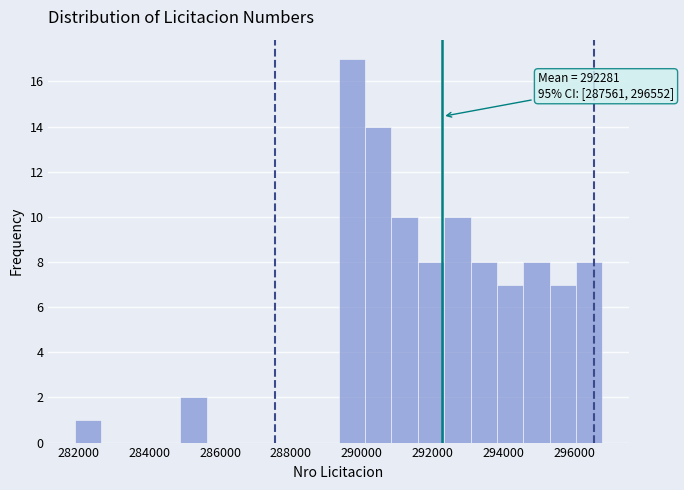

Around what value on the x-axis is the tallest bar? Give the approximate position of its centre, as read against the axis.

289800